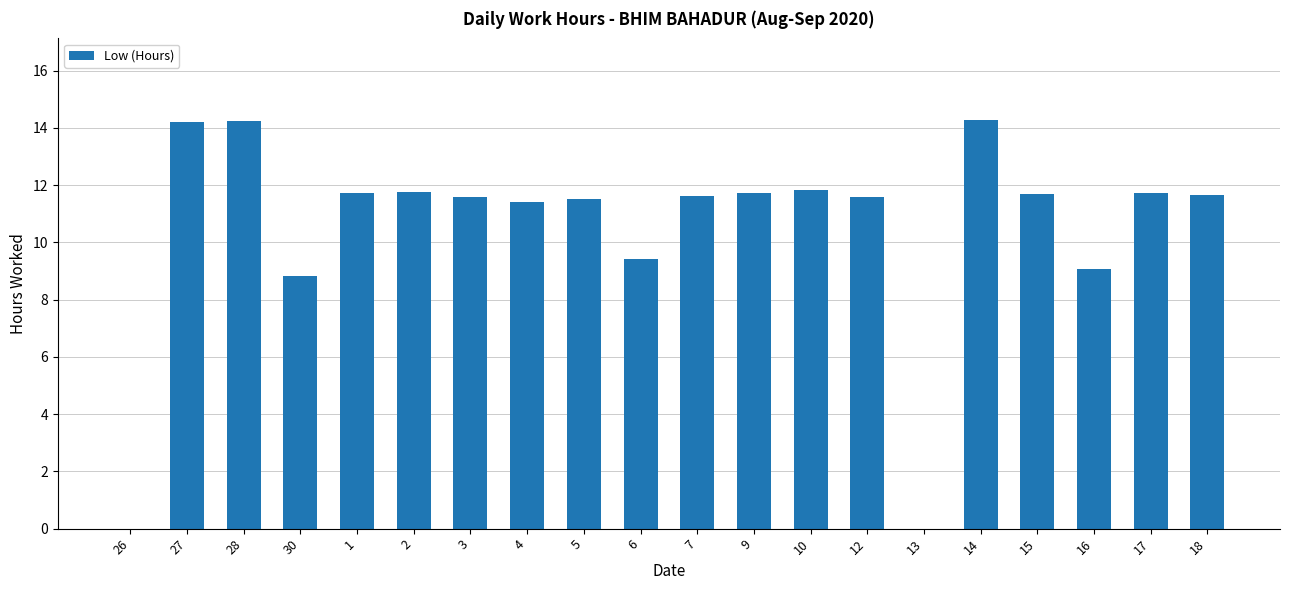

At which label does the data first exceed 11?

27